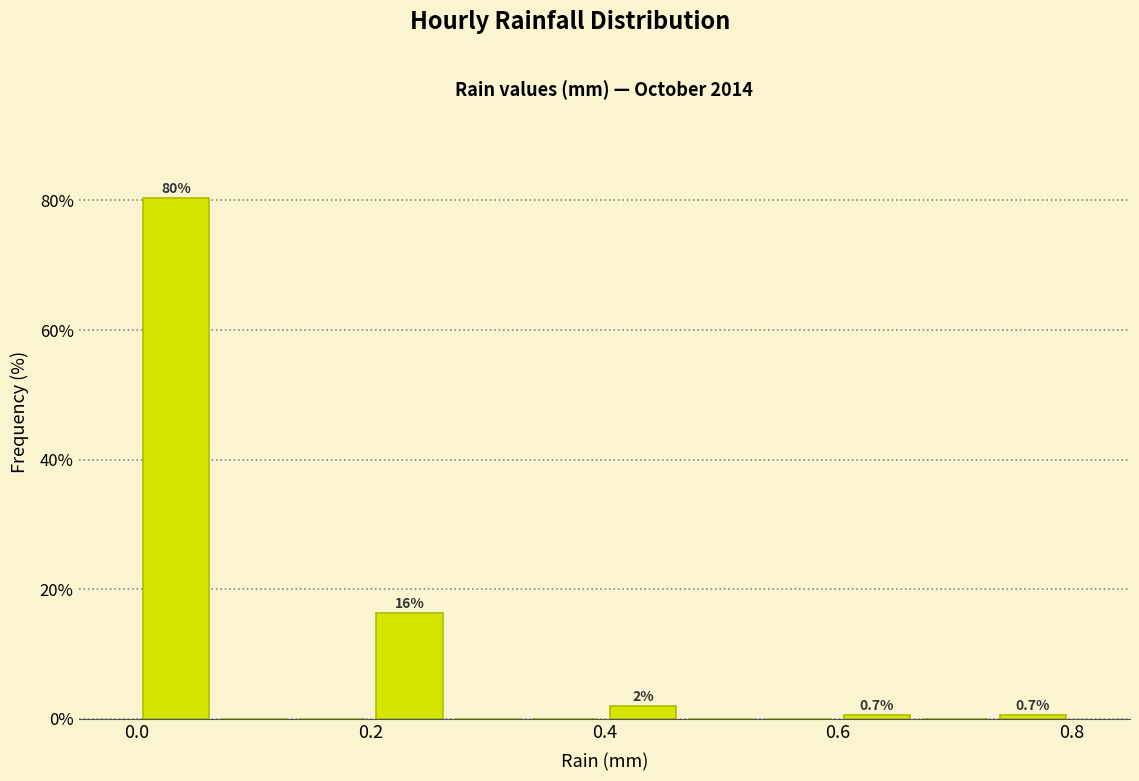

Read against the x-axis, roughly where is the centre of the tallest bar?

0.04